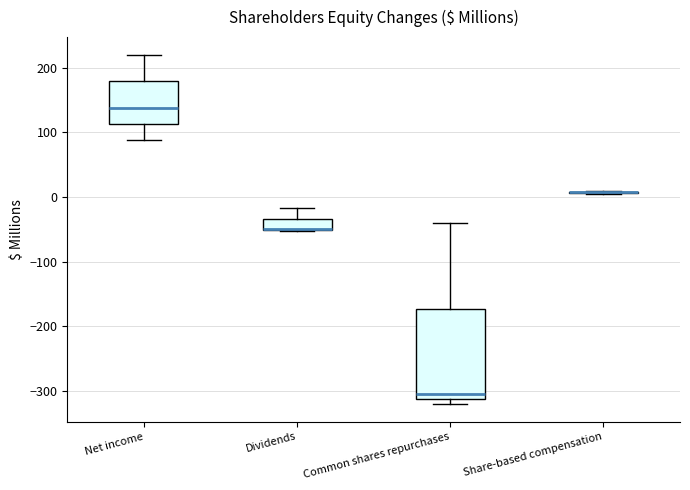

Where does the lower whisker of the box for Net income end on the y-axis? The values are not printed on the chart, so give them approximately, as read against the axis.

90